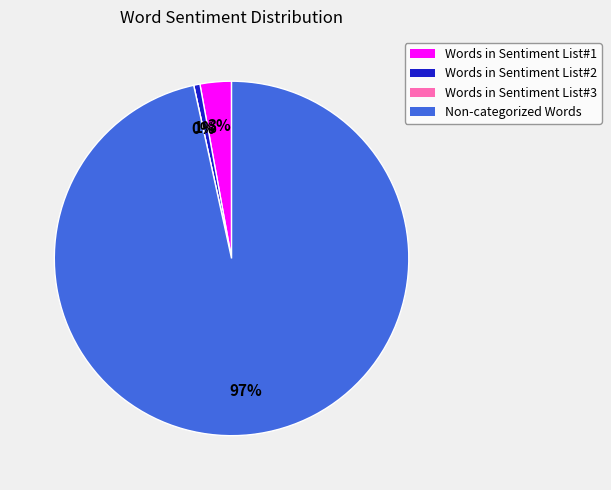

Count the number of slices in the pie.

4